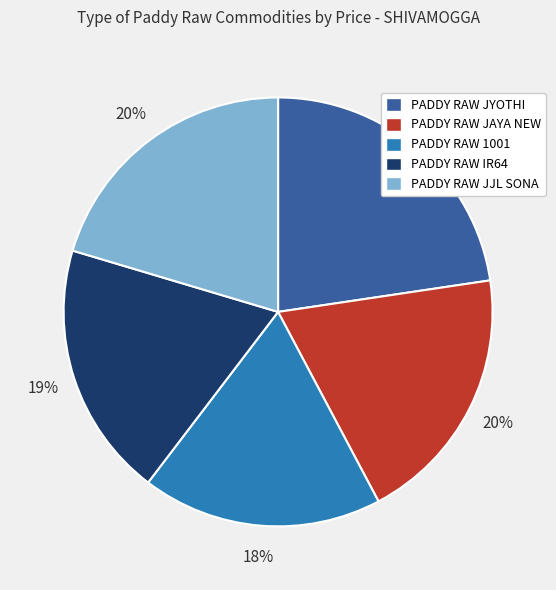

Which slice is the largest?

PADDY RAW JYOTHI